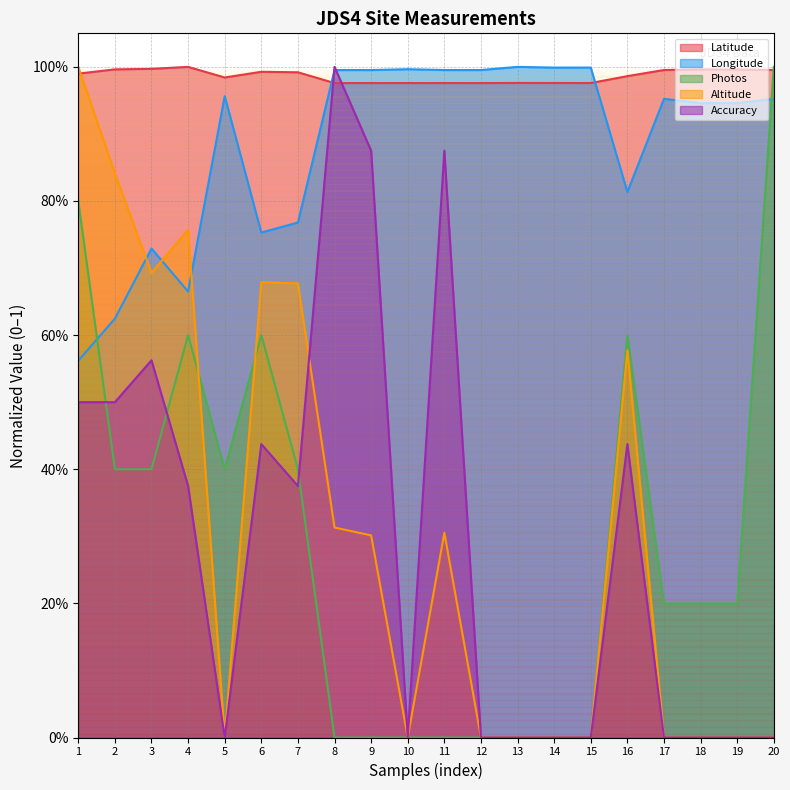

Where is the first local maximum for Longitude?

3